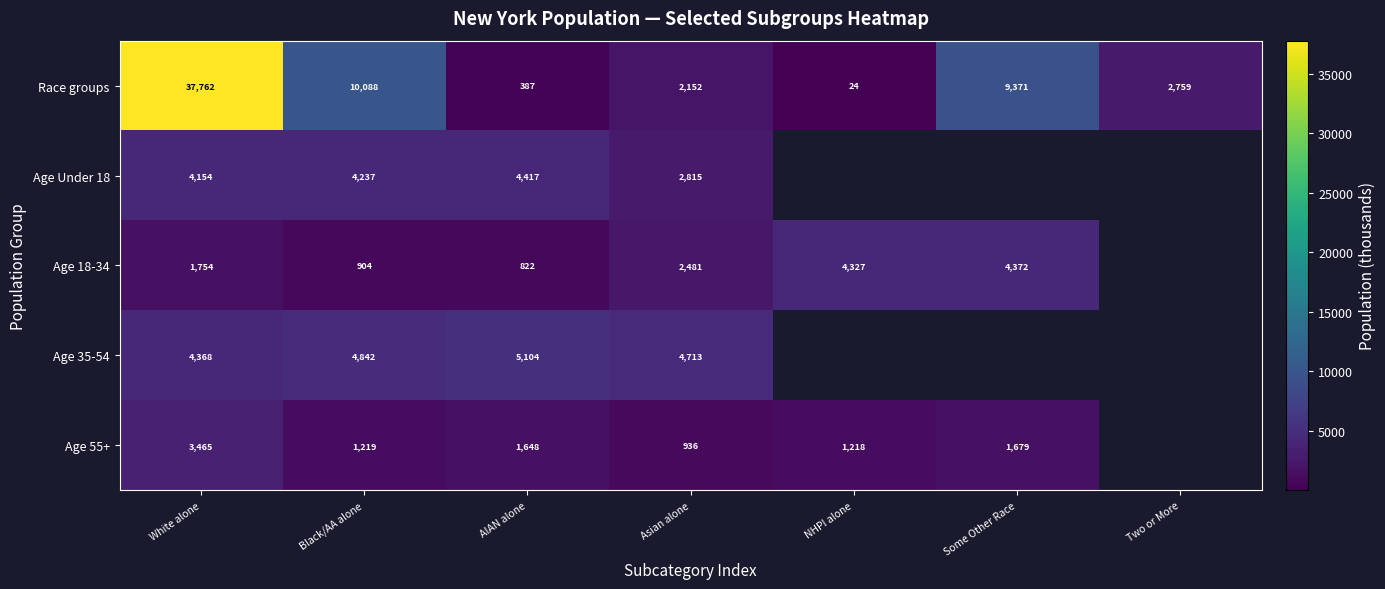

The value of Age 55+ at AIAN alone is 1648. True or false?

True